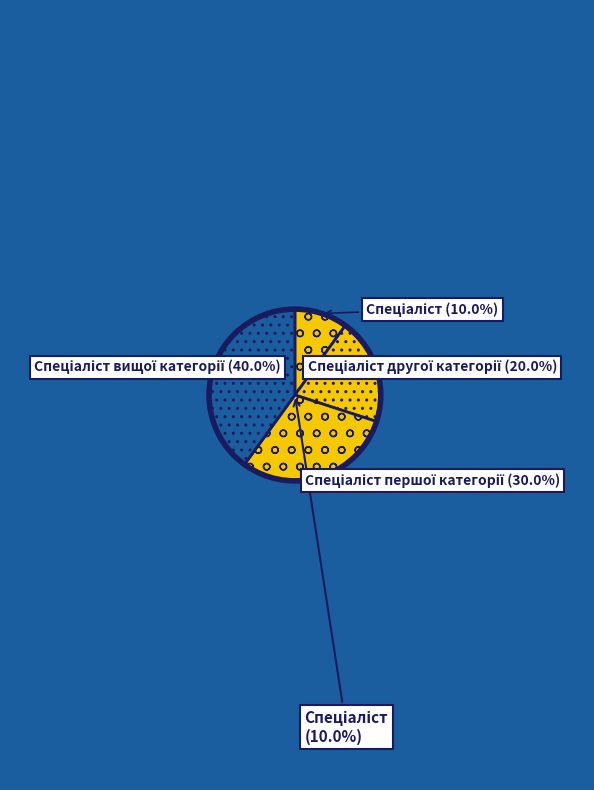

Does Спеціаліст другої категорії account for over 50% of the chart?

No